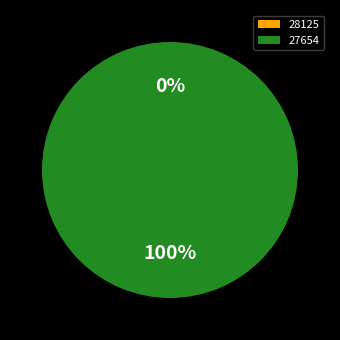

How many segments does this pie chart have?

2